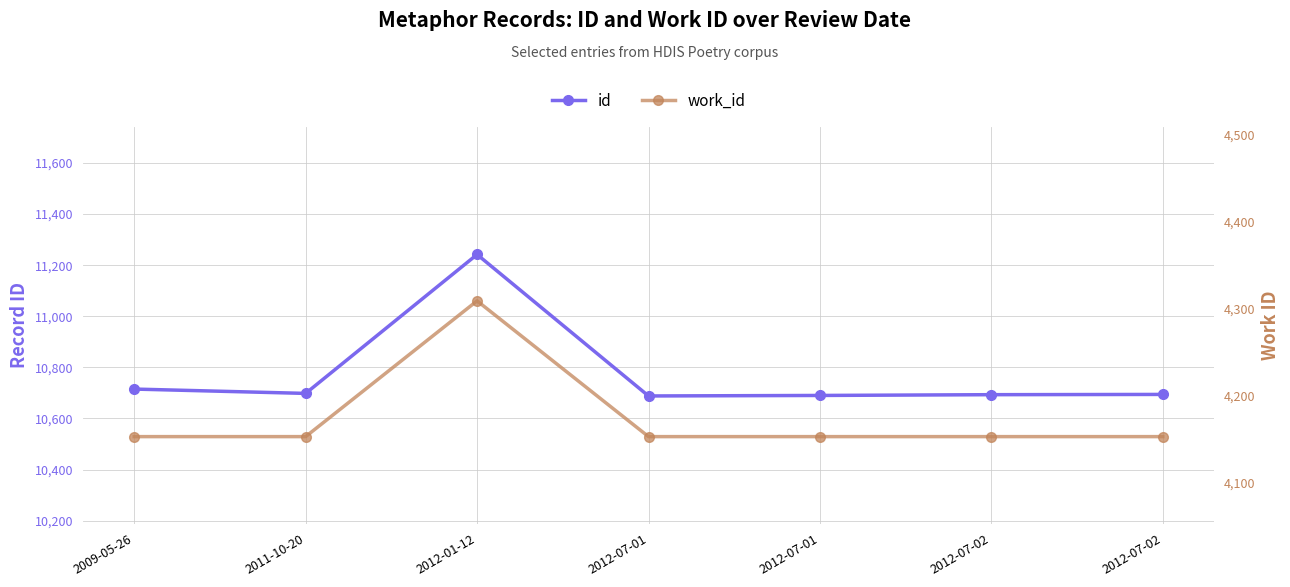

How many lines are shown in the chart?

2